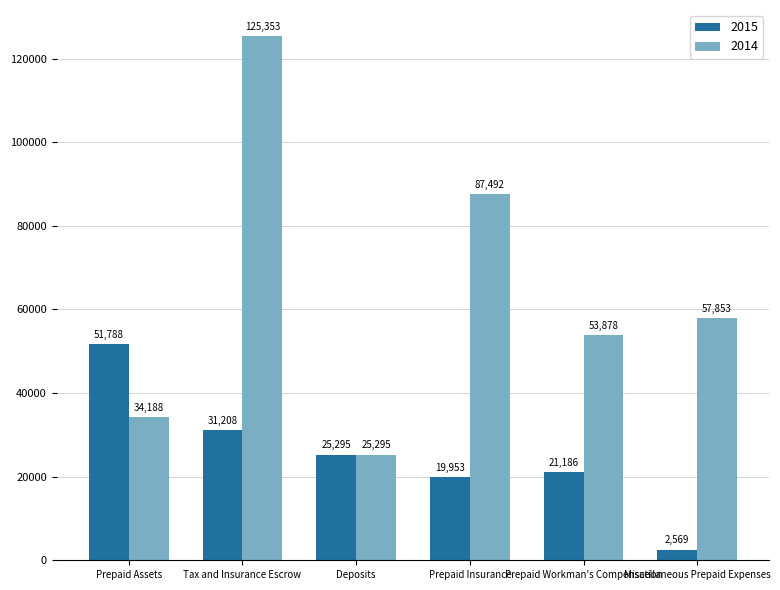

What is the difference between the maximum and minimum values in the 2014 series?

100058